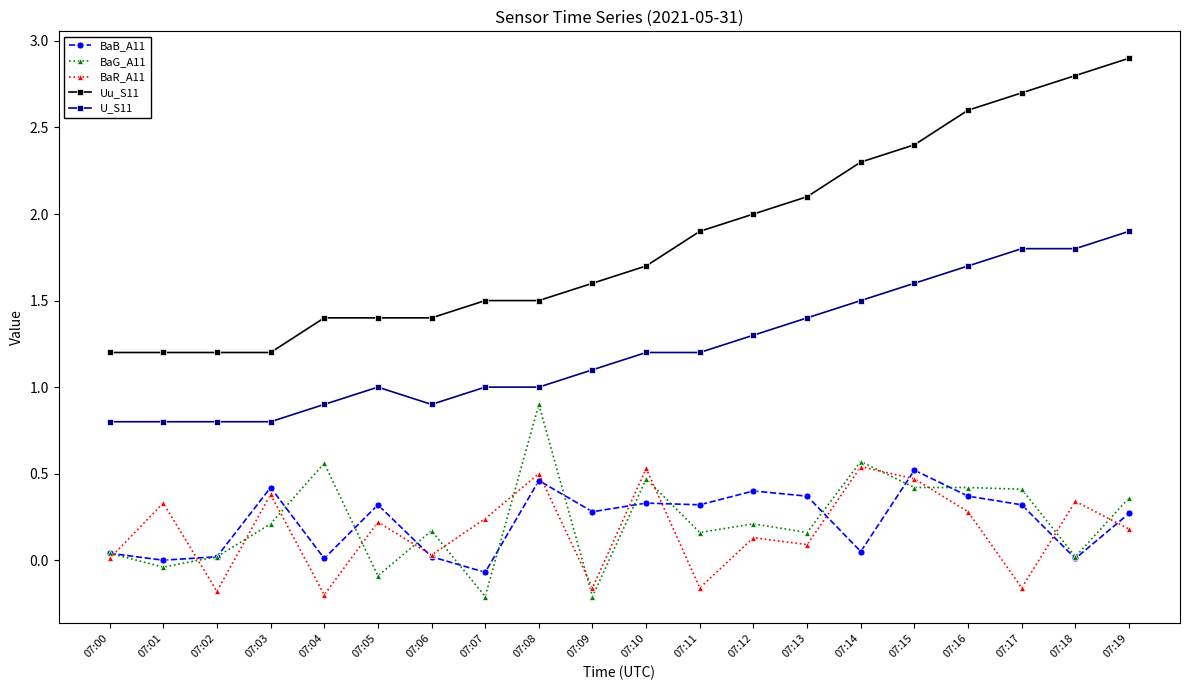

Where is the first local minimum for BaR_A11?

07:02